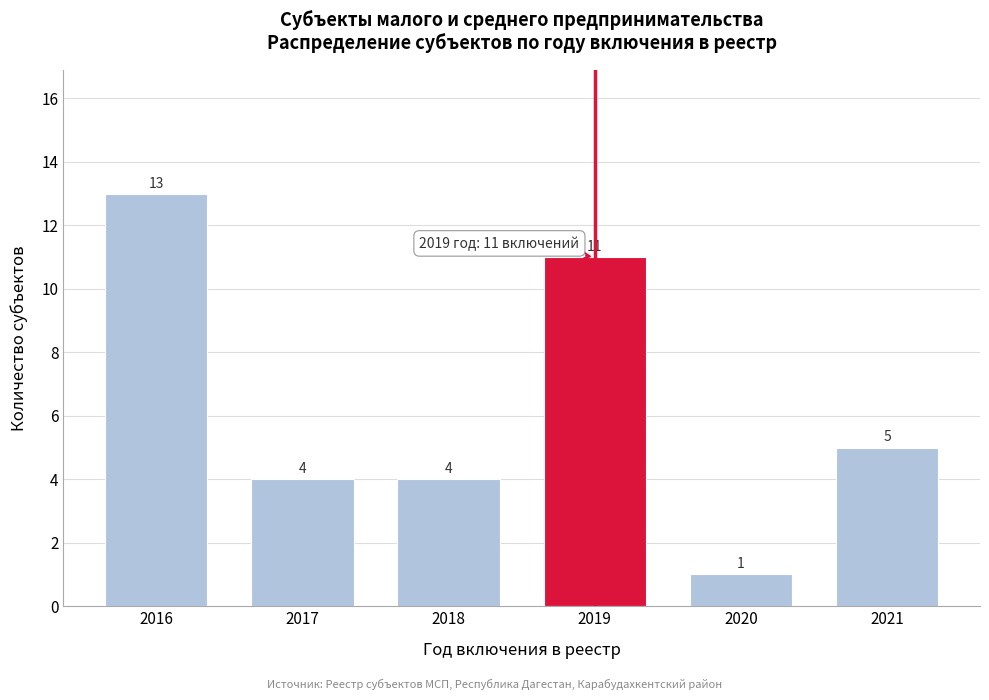

Reading right to left, extract all data points from this chart.

2021=5	2020=1	2019=11	2018=4	2017=4	2016=13